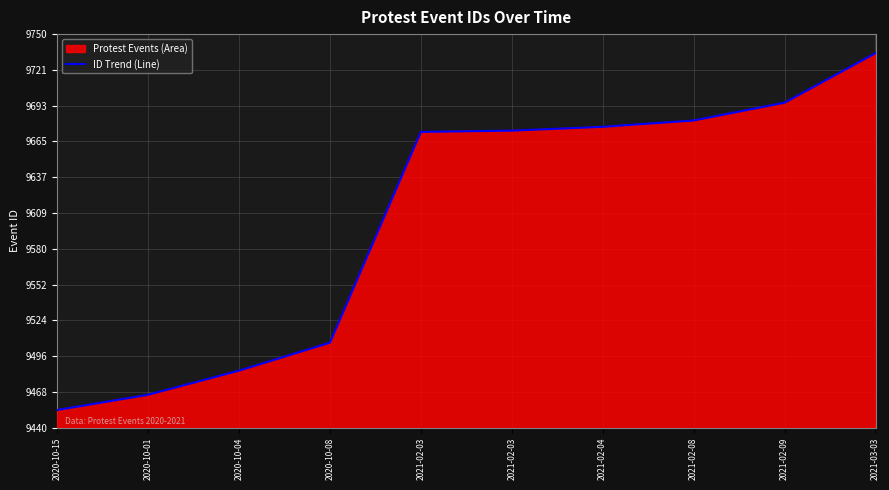

What is the average value?

9605